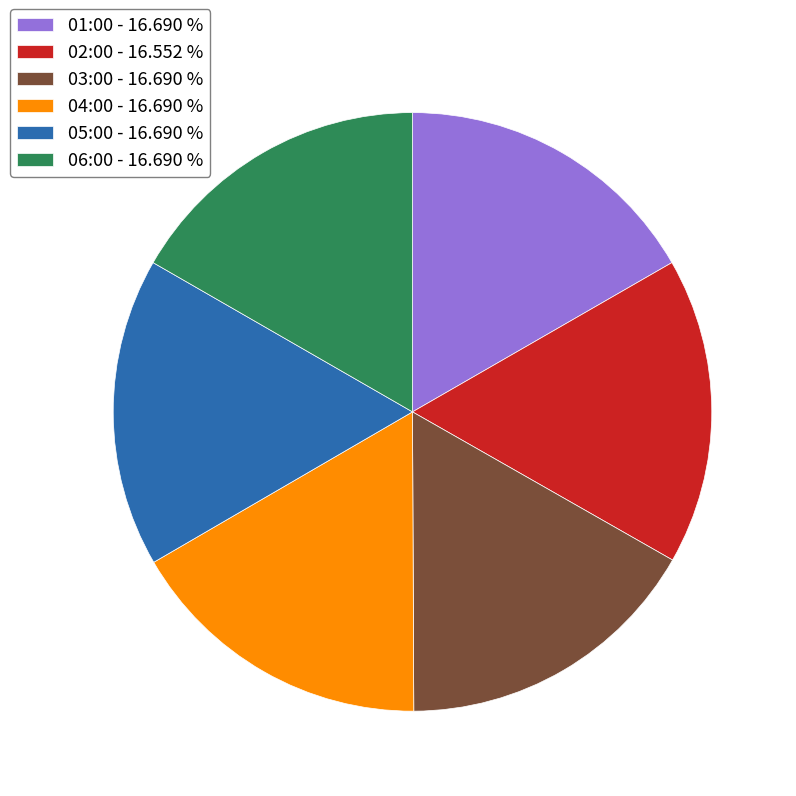

Is the sum of 02:00 - 16.552 % and 01:00 - 16.690 % greater than half?

No